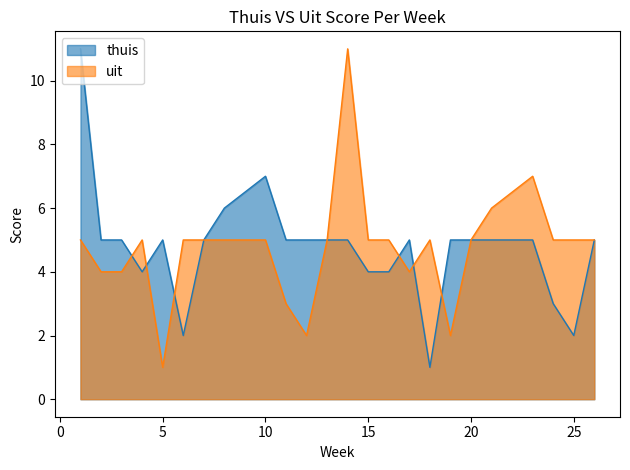

Which has a higher value, 14 or 5?

14